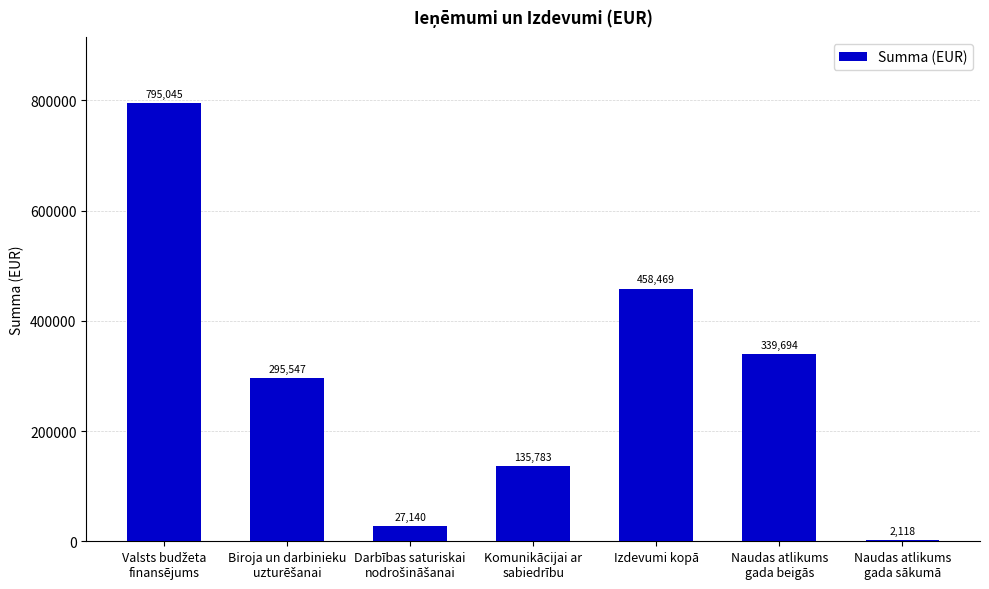

What is the approximate value at Izdevumi kopā?

458469.2